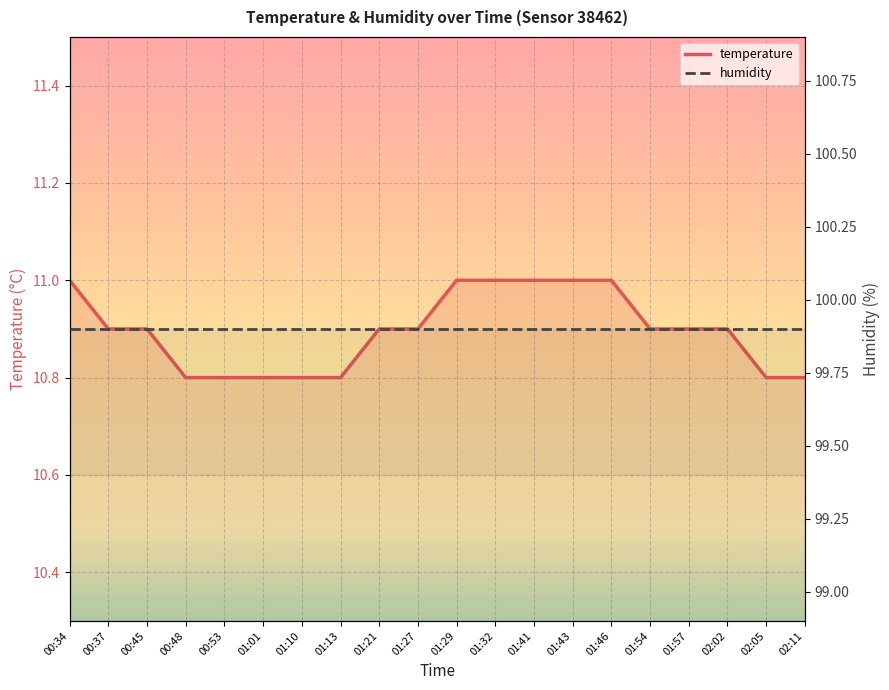

The chart shows a value of 14.2 at 01:27. True or false?

False